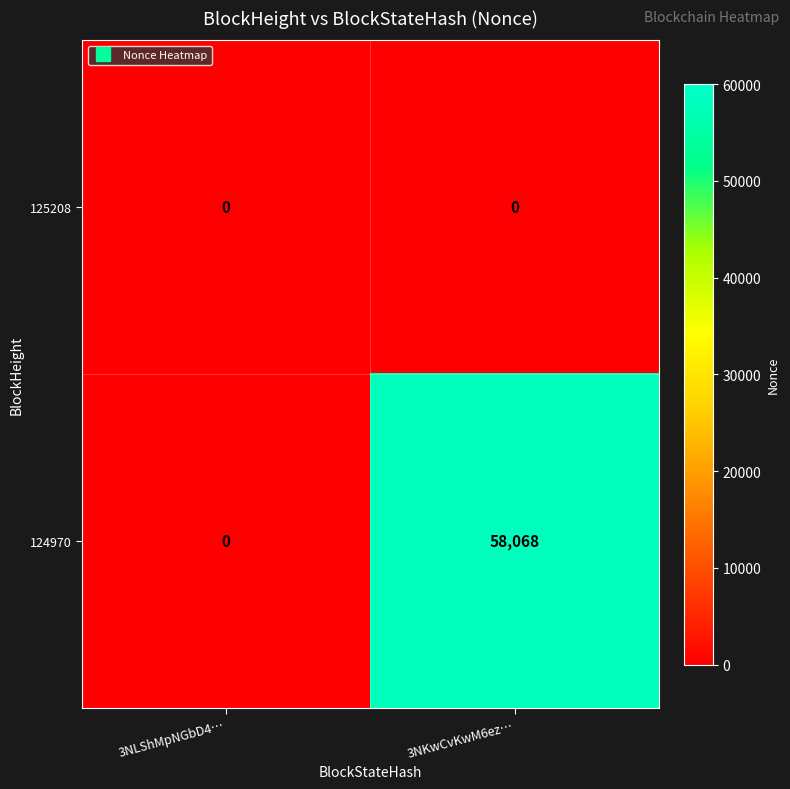

Reading left to right, list all the values displayed in this chart.

125208: 3NLShMpNGbD4…=0	3NKwCvKwM6ez…=0
124970: 3NLShMpNGbD4…=0	3NKwCvKwM6ez…=58068